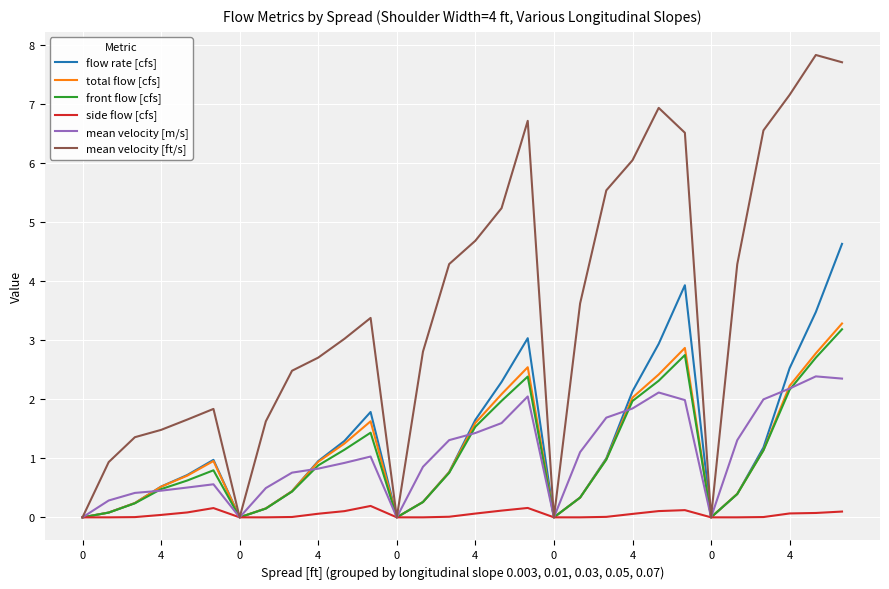

How many lines are shown in the chart?

6